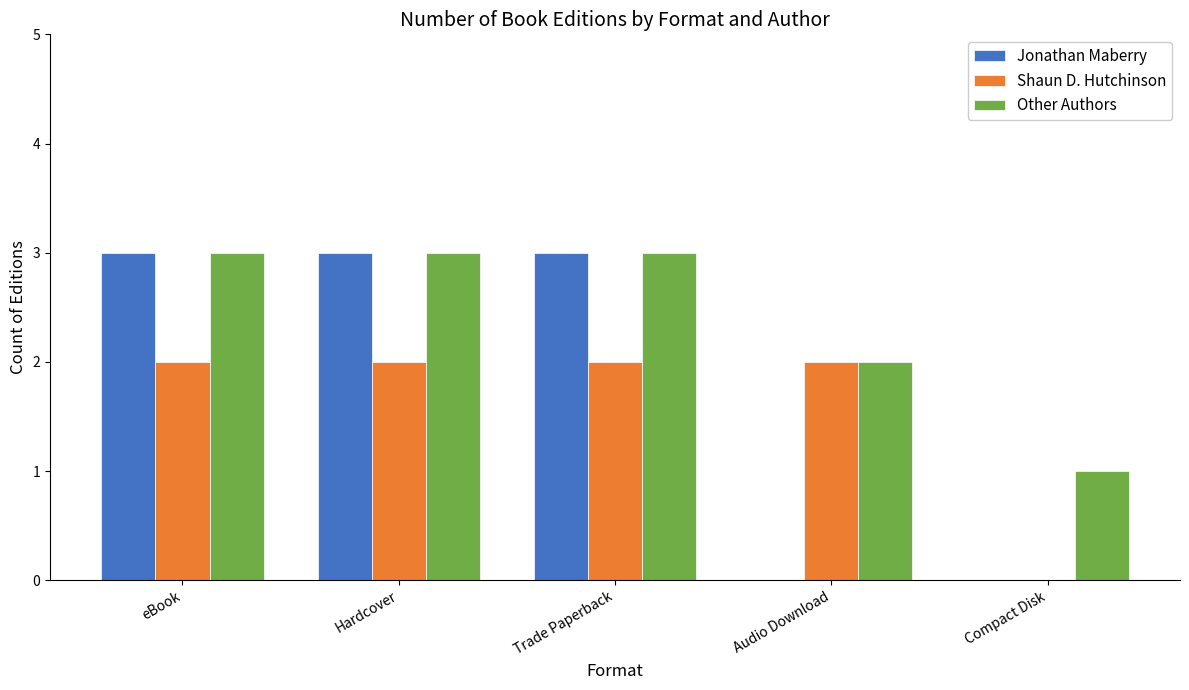

What is the total value across all series at Audio Download?

4